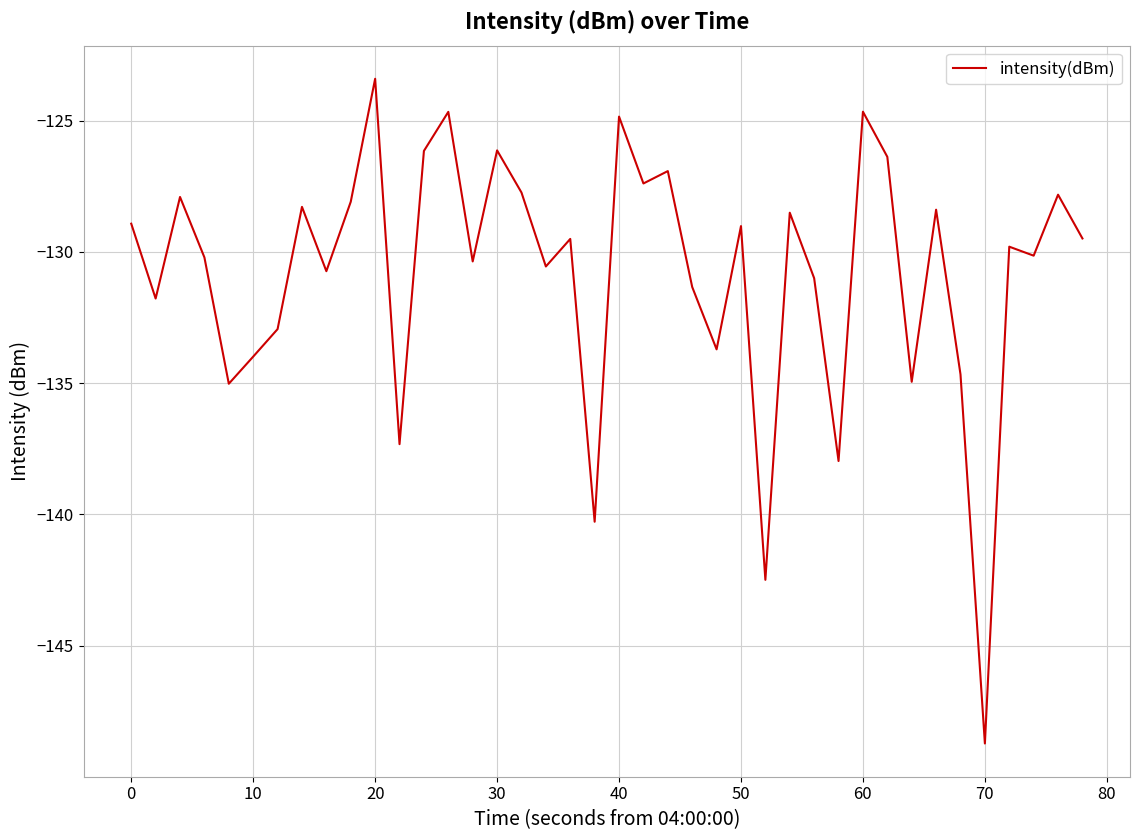

What is the greatest value displayed?

-123.4